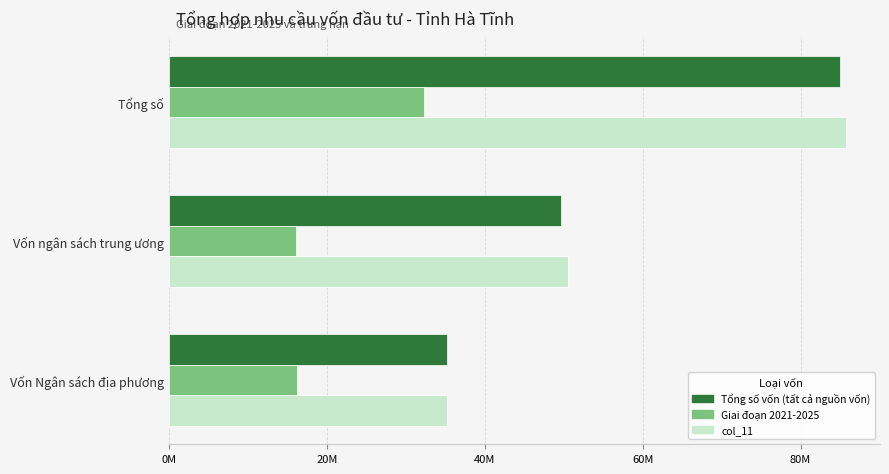

What are all the series names shown in the legend?

Tổng số vốn (tất cả nguồn vốn), Giai đoạn 2021-2025, col_11